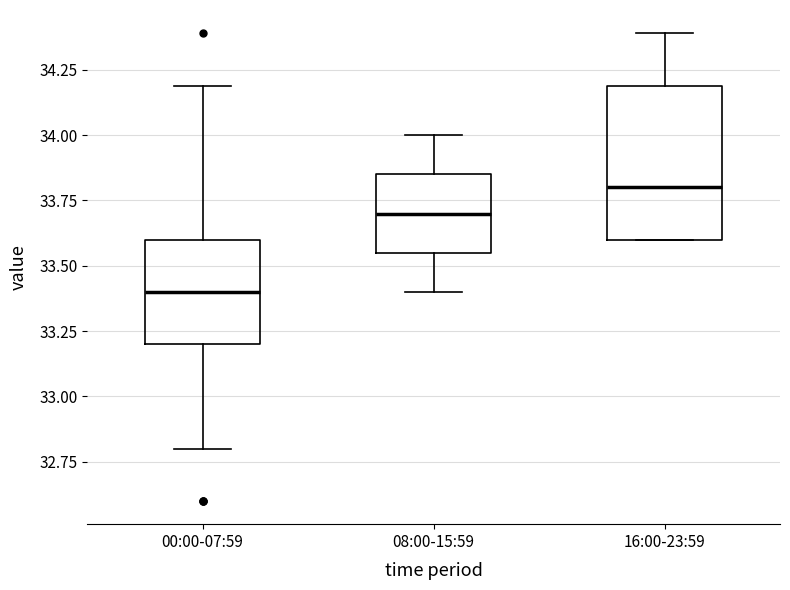

Reading left to right, read every box against the y-axis: the position of its median line, the range the box covers, and the ends of its whiskers. The values are not printed on the chart, so give them approximately, as read against the axis.

00:00-07:59: median 33.40, box 33.20 to 33.60, whiskers 32.80 to 34.20
08:00-15:59: median 33.70, box 33.55 to 33.85, whiskers 33.40 to 34.00
16:00-23:59: median 33.80, box 33.60 to 34.20, whiskers 33.60 to 34.40